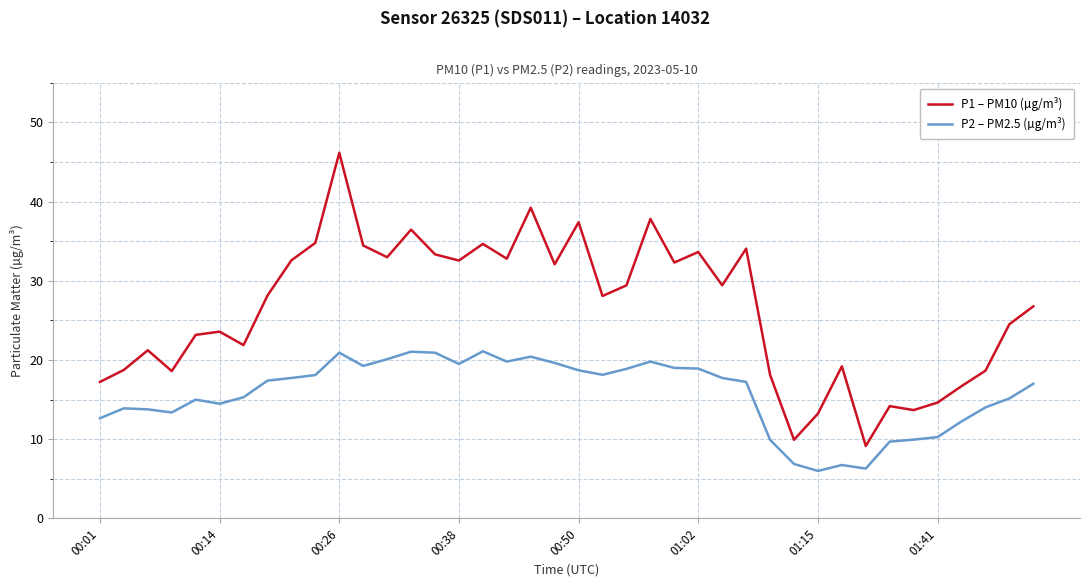

Which series has the largest total across all categories?

P1 – PM10 (µg/m³)